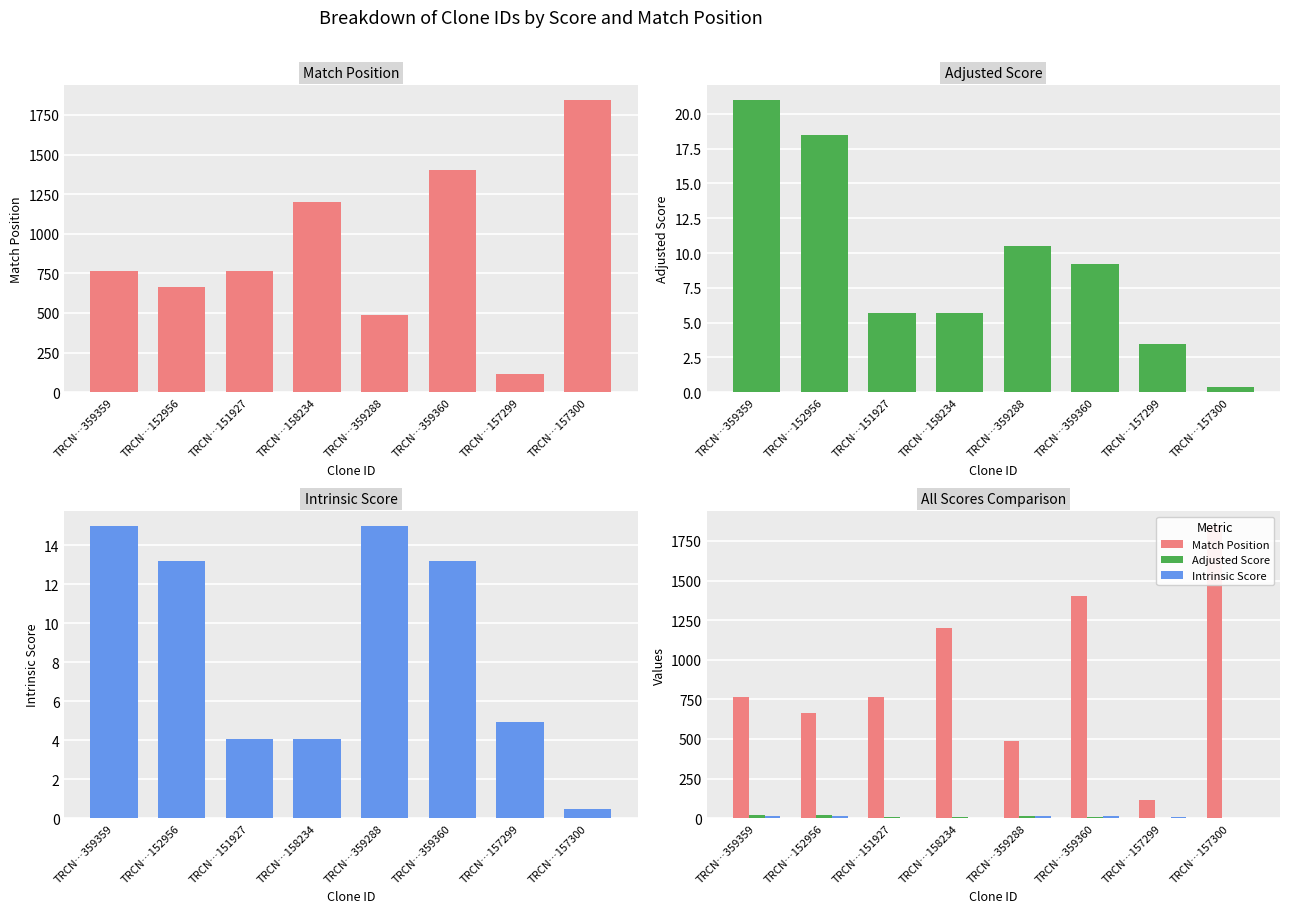

How many values in the Adjusted Score series are below 9?

4